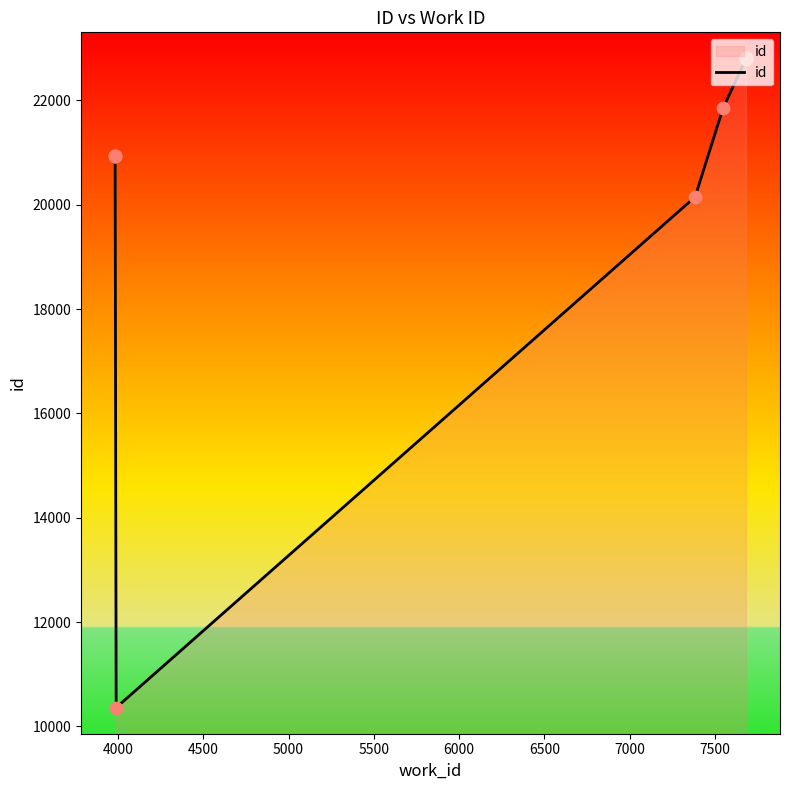

What is the ratio of the value at 7500 to the value at 6000?

1.0